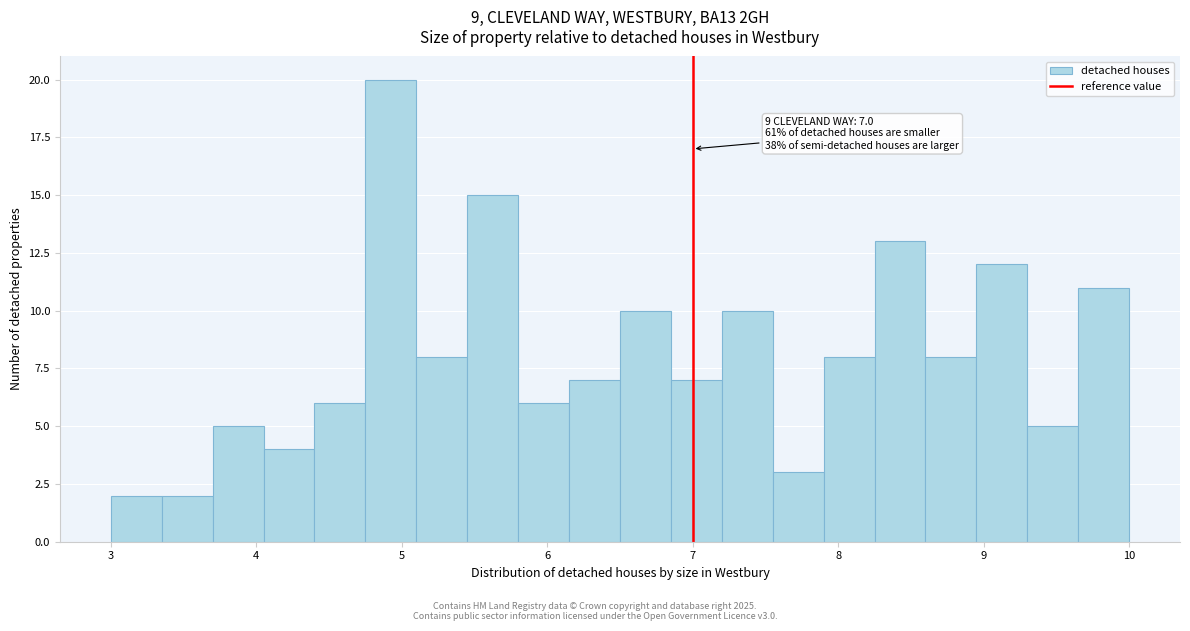

Around what value on the x-axis is the tallest bar? Give the approximate position of its centre, as read against the axis.

4.9